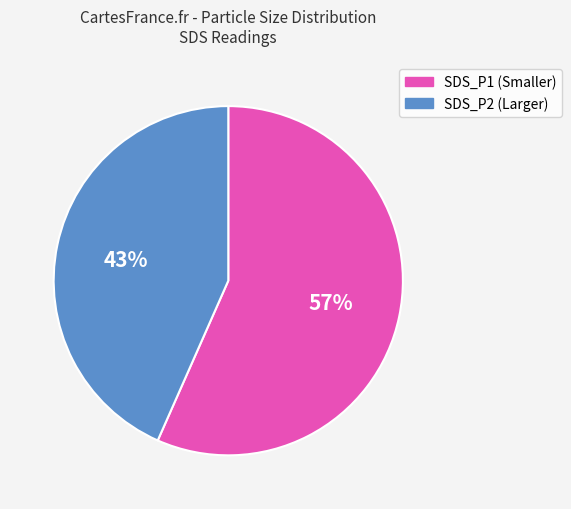

Is there a majority slice in this chart?

Yes